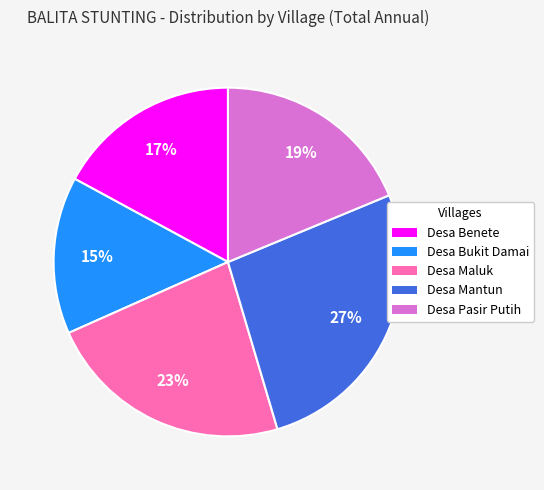

Count the number of slices in the pie.

5